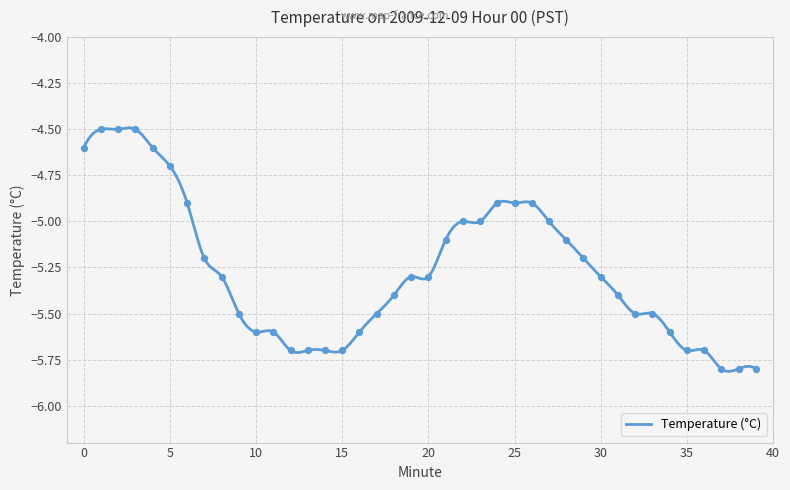

Which has a higher value, 2 or 37?

2